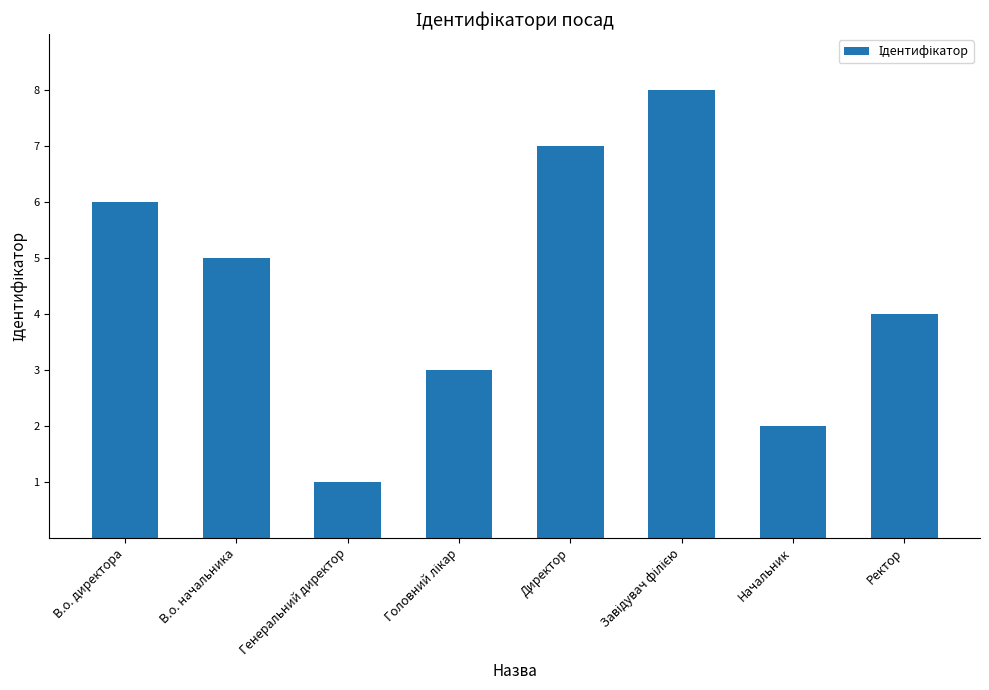

Which category has the lowest value across all series?

Генеральний директор